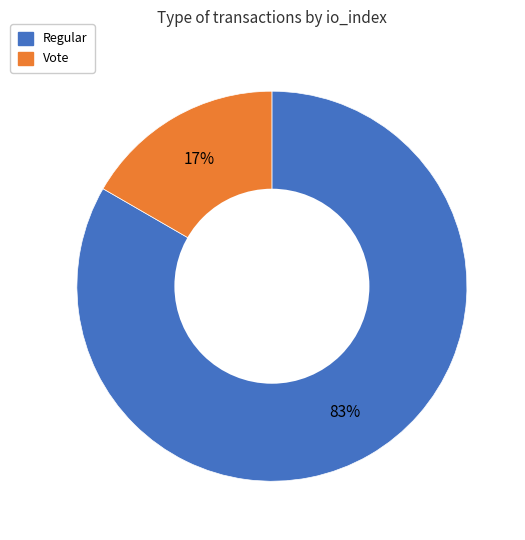

To the nearest percent, what is the combined percentage of Regular and Vote?

100%